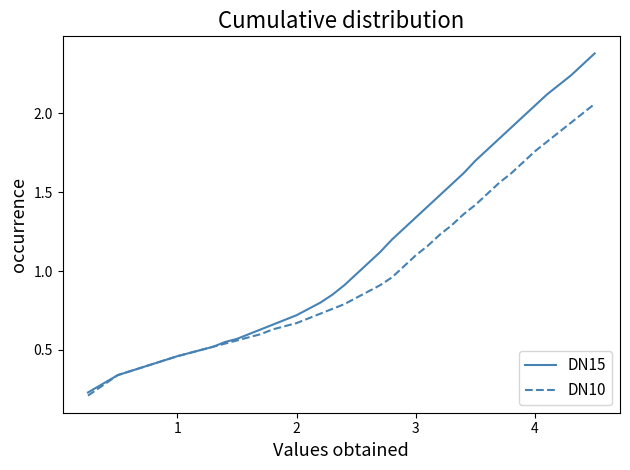

List the series in order of their peak value, lowest first.

DN10, DN15